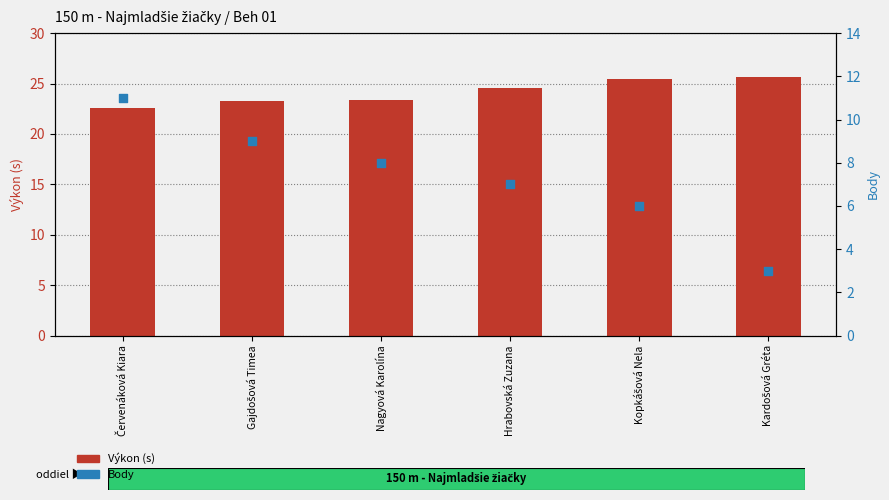

Which series has the largest total across all categories?

Výkon (s)